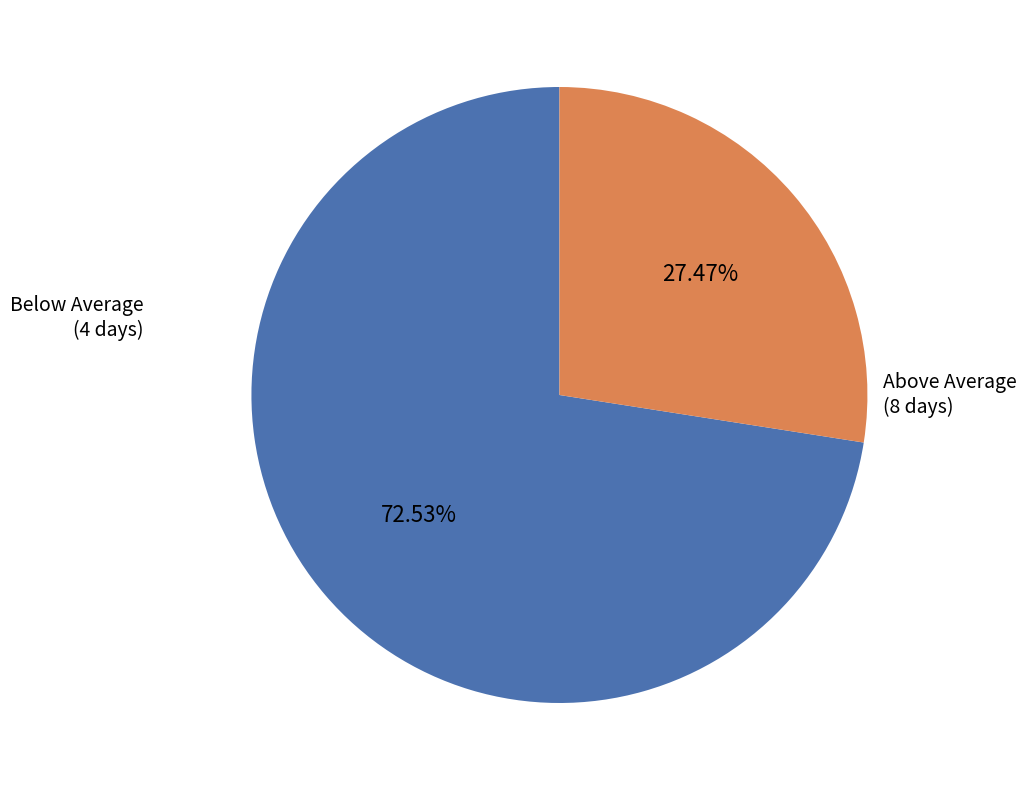

How many slices are in this pie chart?

2